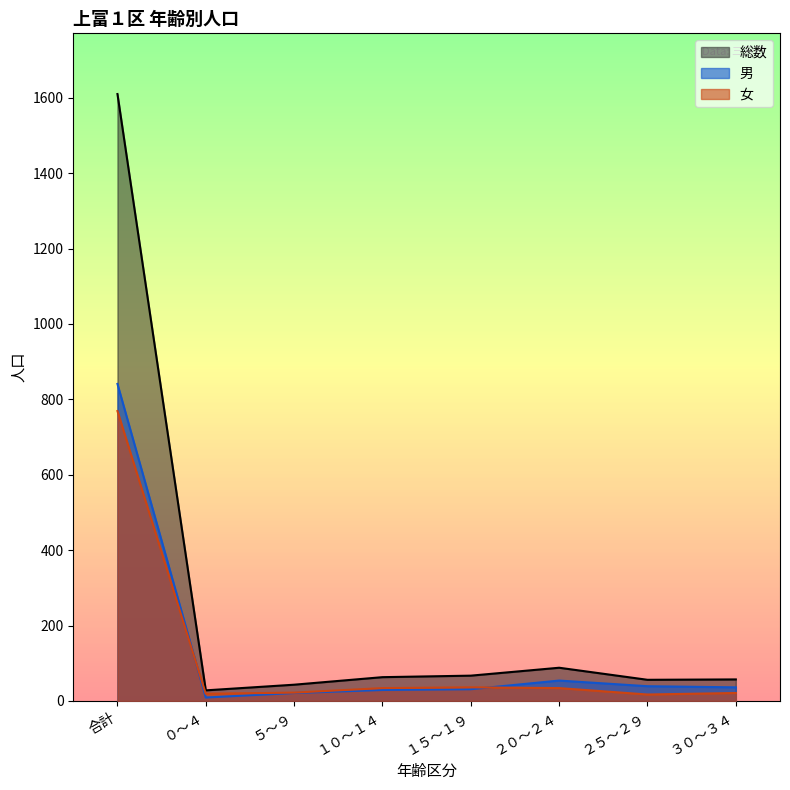

What is the label of the 1st point from the right?

３０～３４